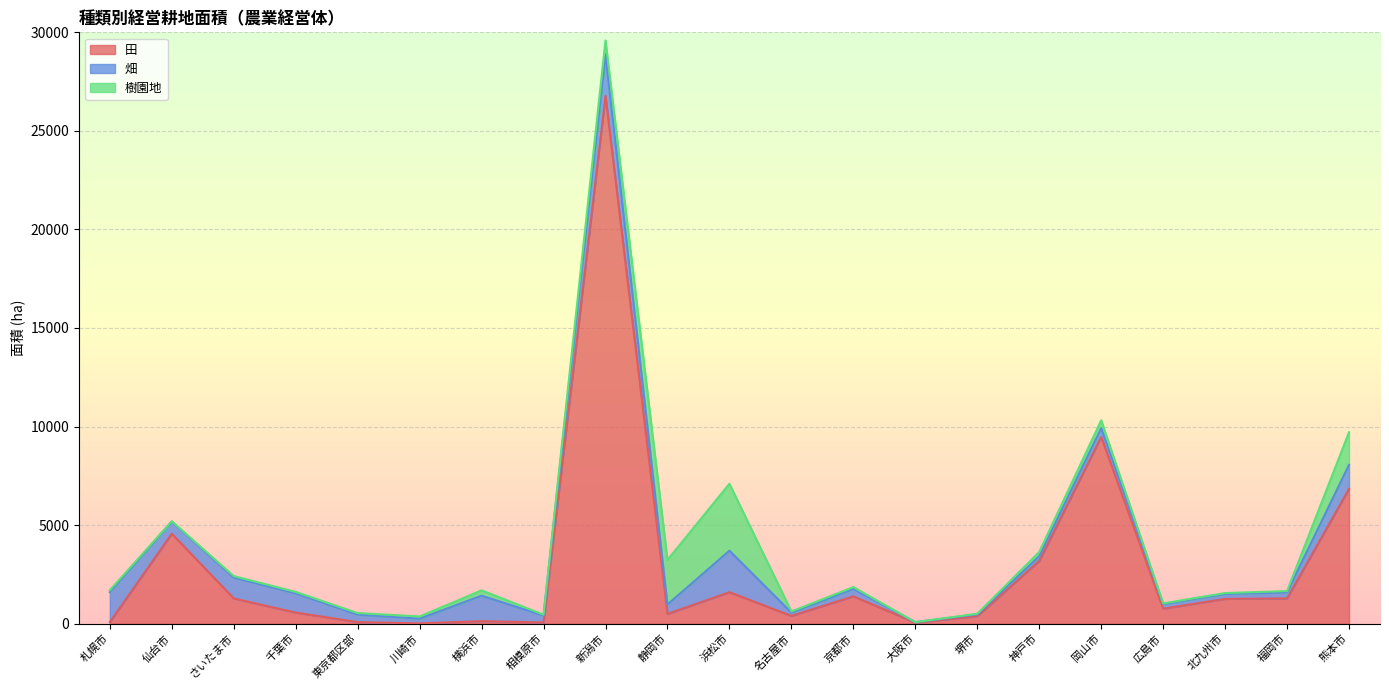

The value of 樹園地 at 浜松市 is 1468. True or false?

False